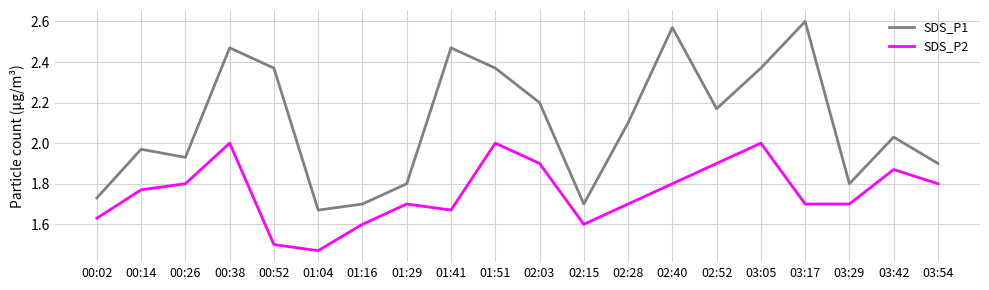

What is the difference between the second highest and second lowest values in the SDS_P1 series?

0.9